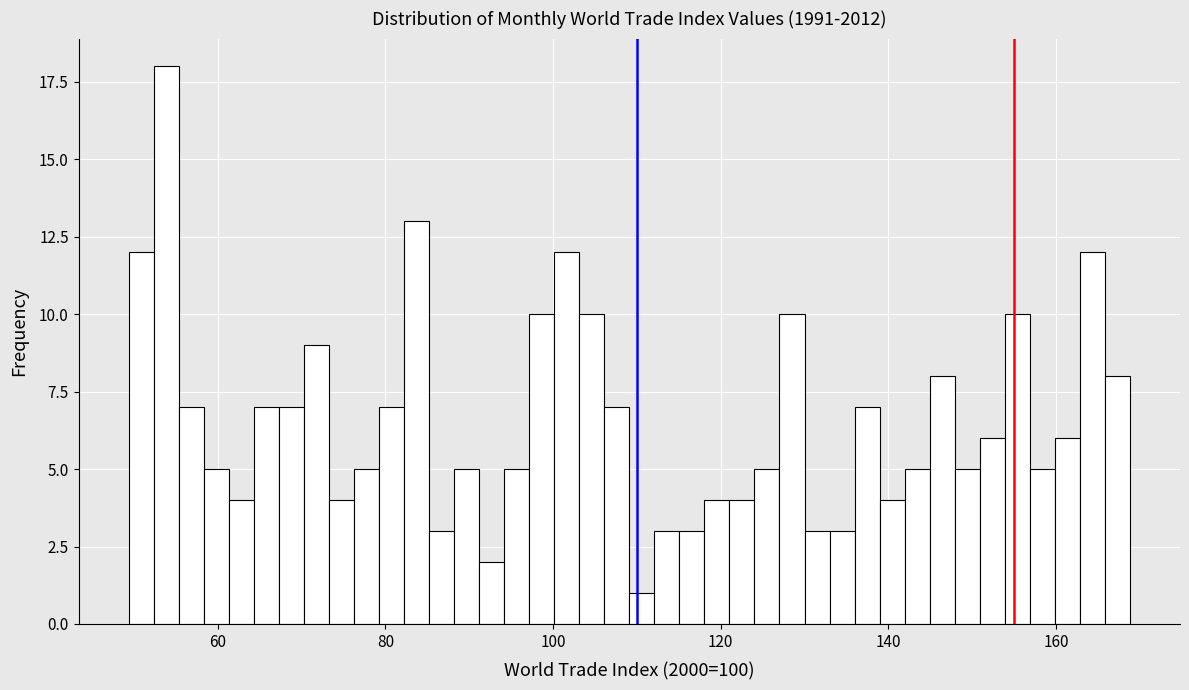

Around what value on the x-axis is the tallest bar? Give the approximate position of its centre, as read against the axis.

54